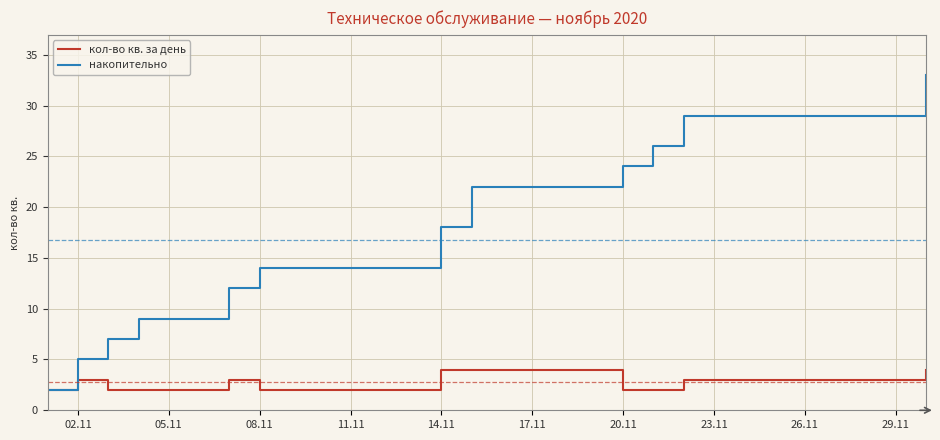

List the series in order of their peak value, highest first.

накопительно, кол-во кв. за день